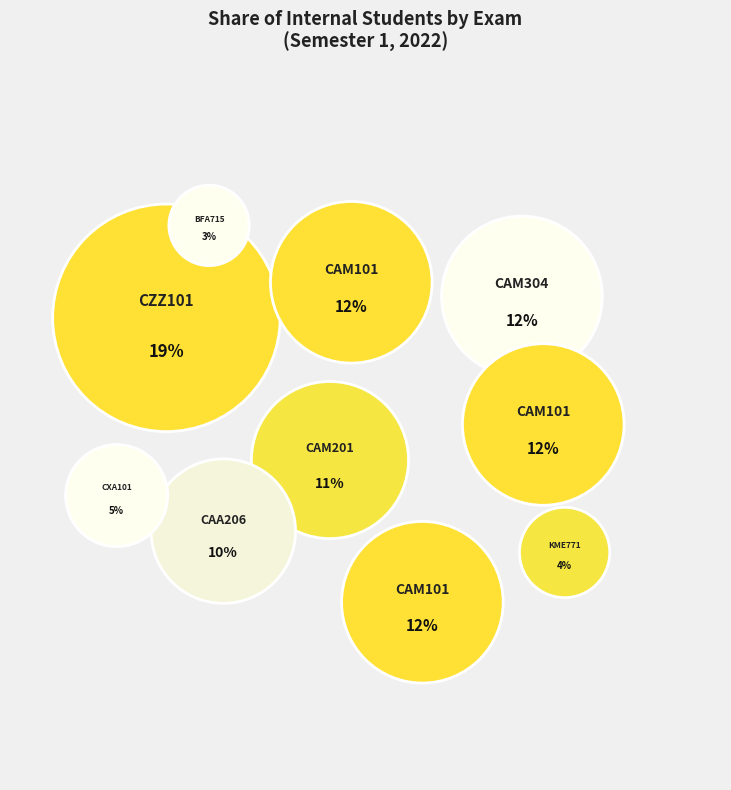

What percentage is NOT represented by Exam 4 (CAM101)?

88.1%